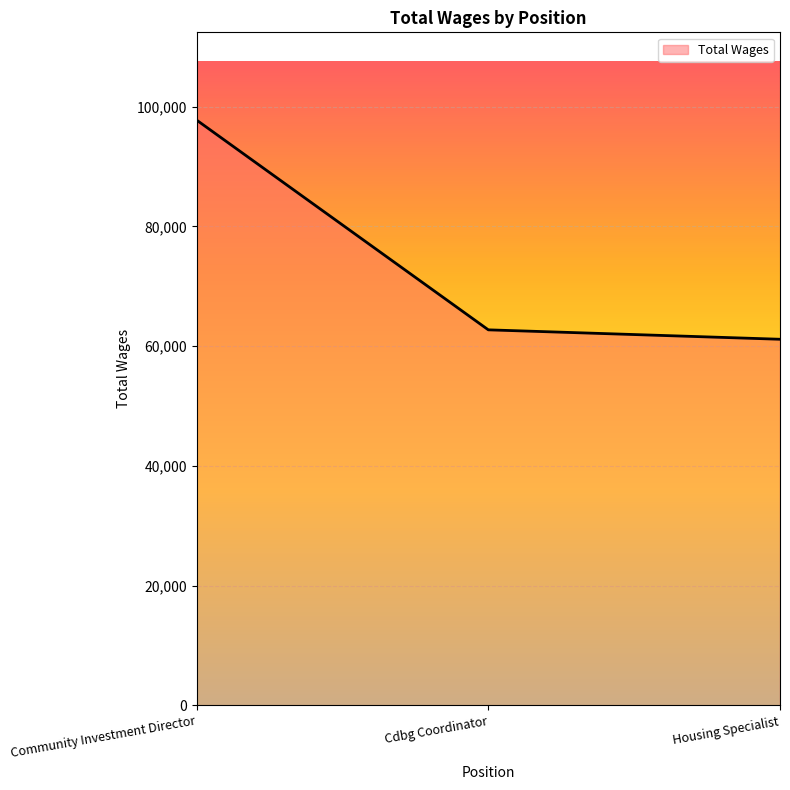

Between Cdbg Coordinator and Community Investment Director, which is larger?

Community Investment Director